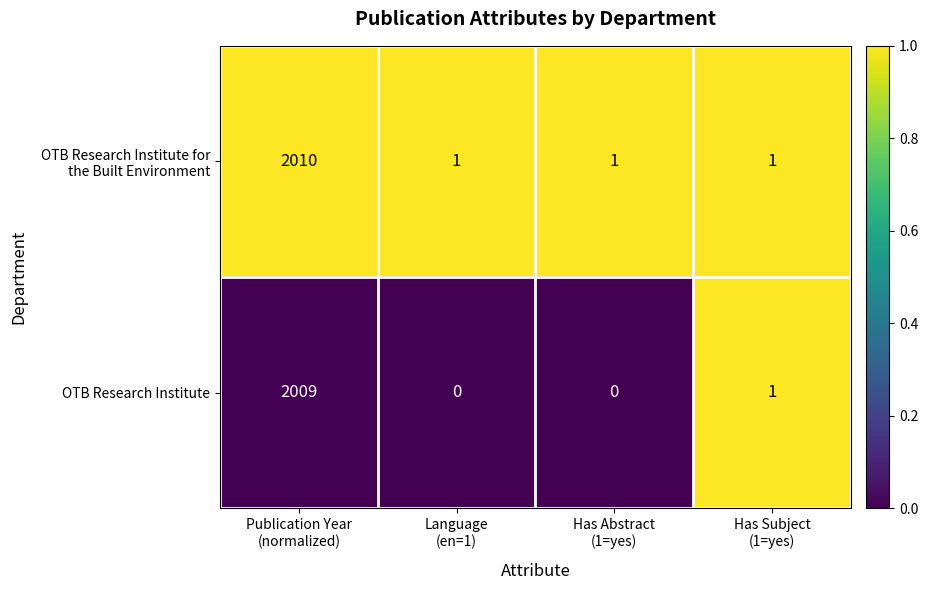

What is the maximum value shown in the chart?

2010